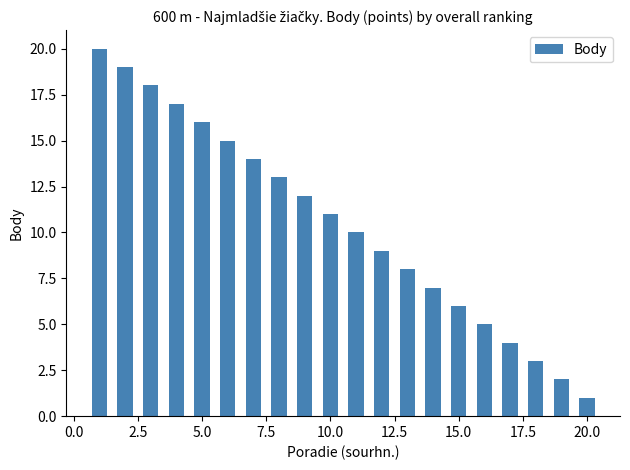

Does the chart contain stacked bars?

No